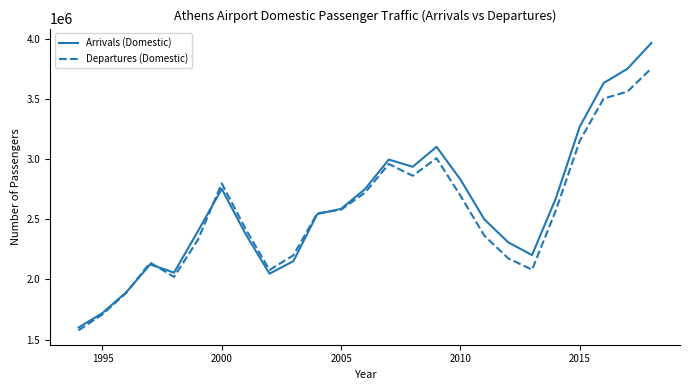

How many interior local peaks does the Arrivals (Domestic) series have?

4